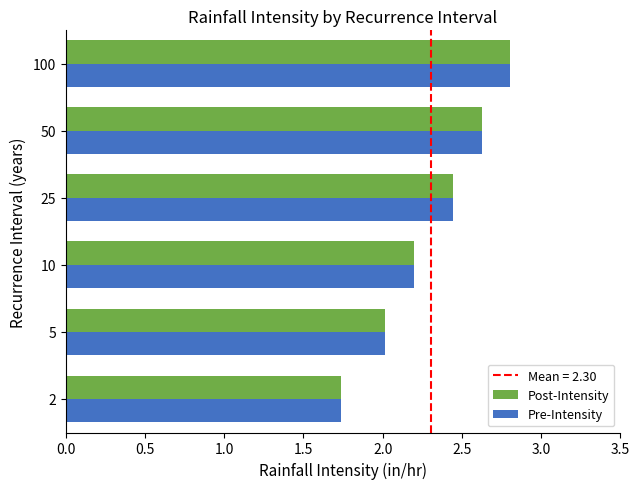

How many distinct data groups are displayed?

2